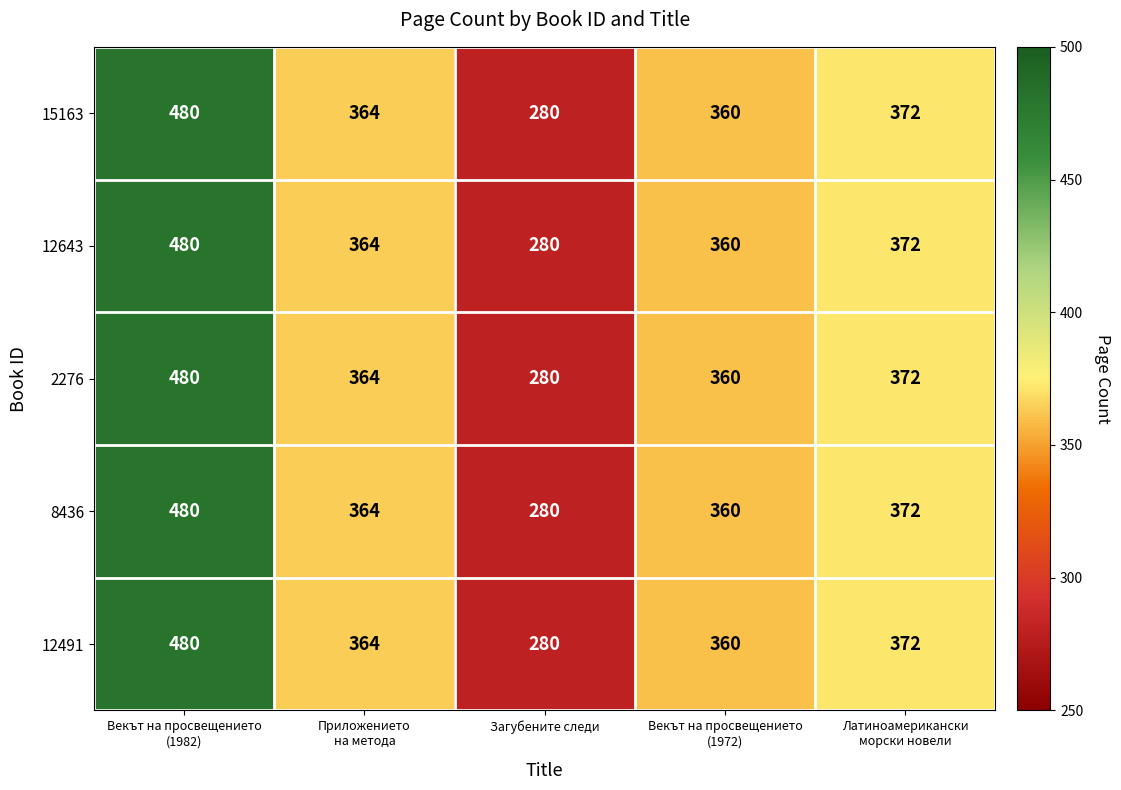

What is the total value across all series at Приложението
на метода?

1820